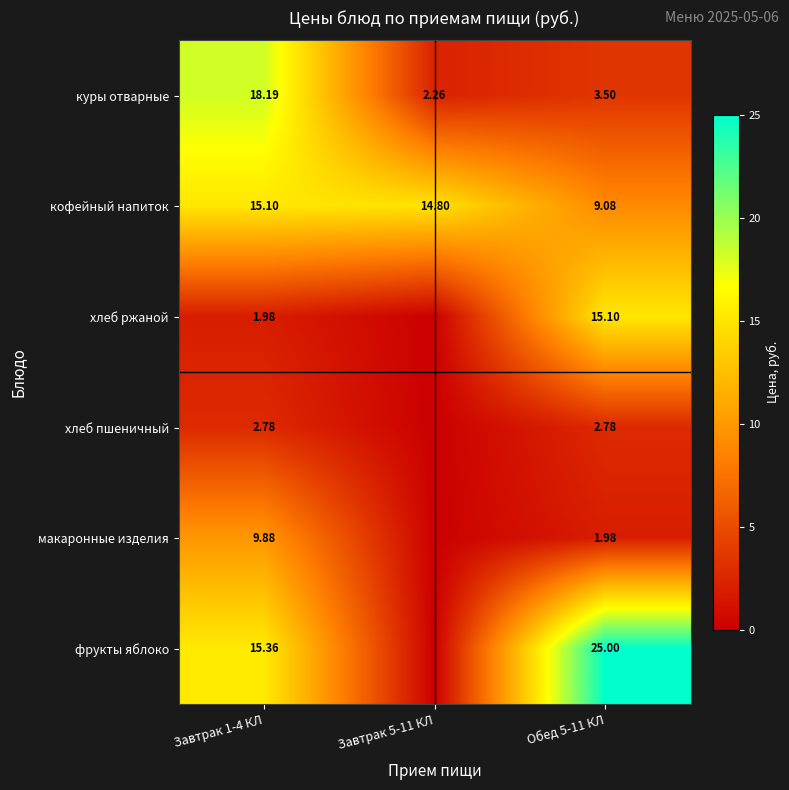

What is the difference between the maximum and second lowest values in the кофейный напиток series?

0.3